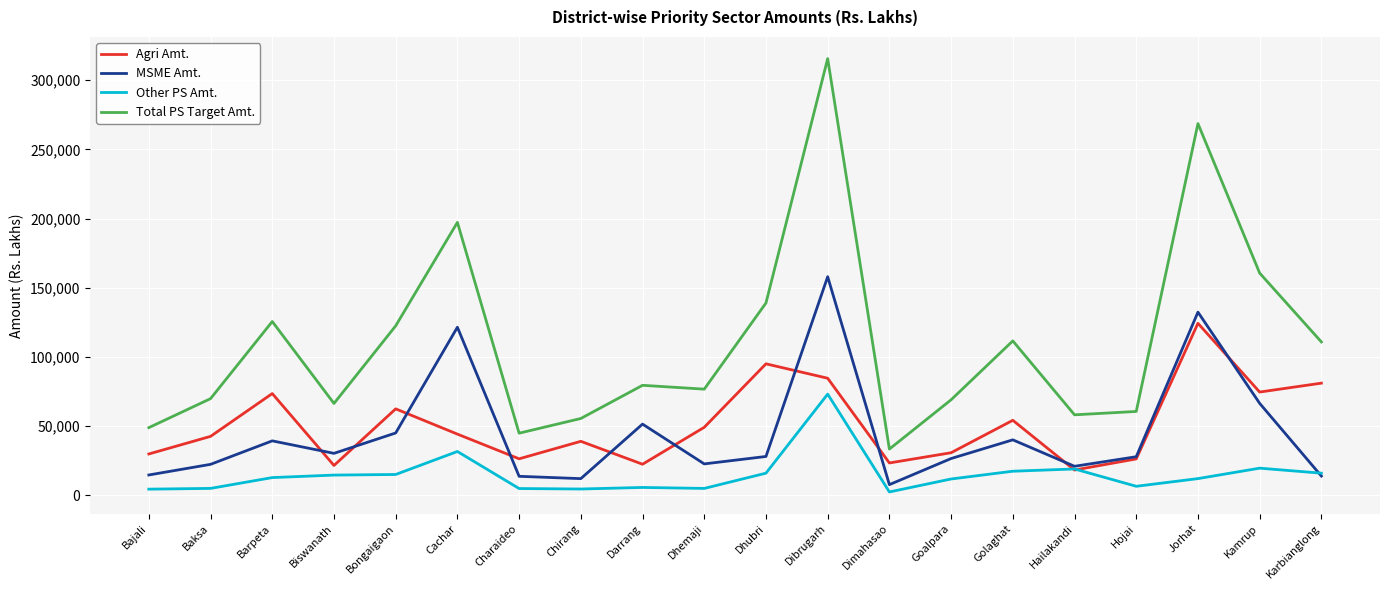

True or false: Agri Amt. has a value of 27643.5 at Karbianglong.

False